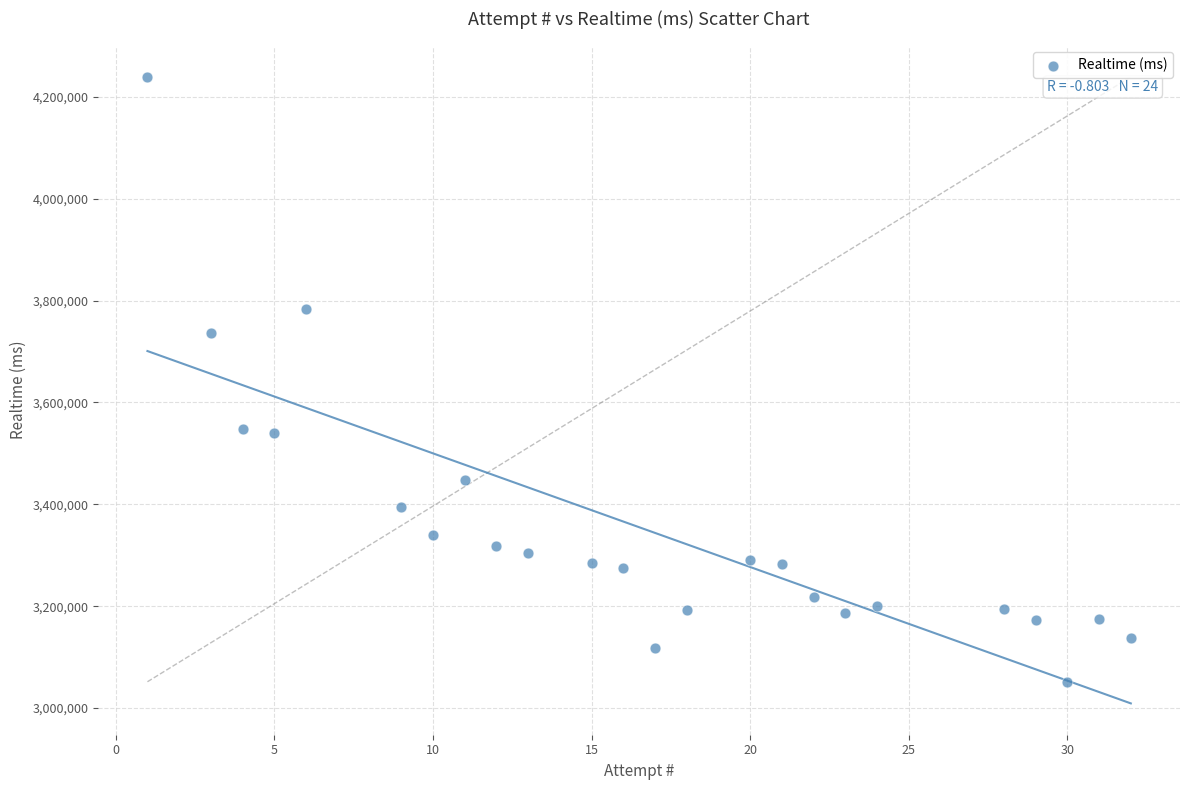

What is the range of X values (max minus min)?

31